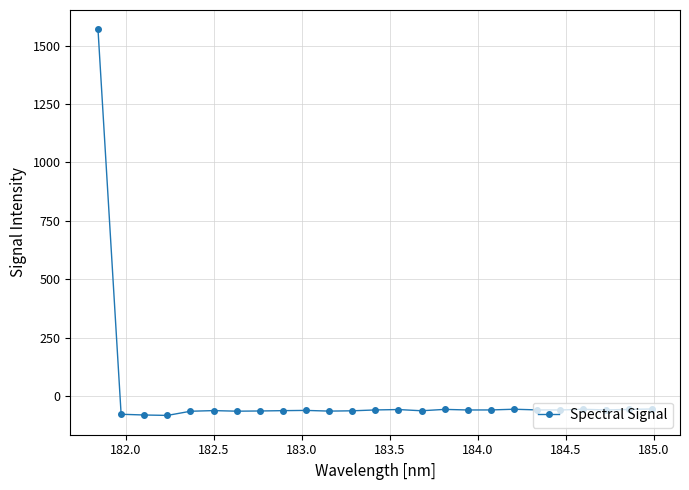

How many lines are shown in the chart?

1